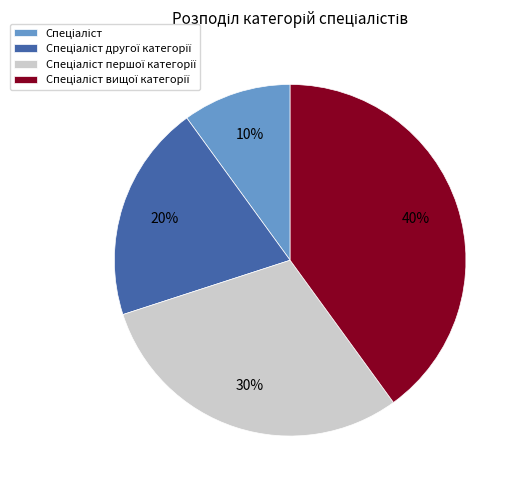

How many slices are in this pie chart?

4